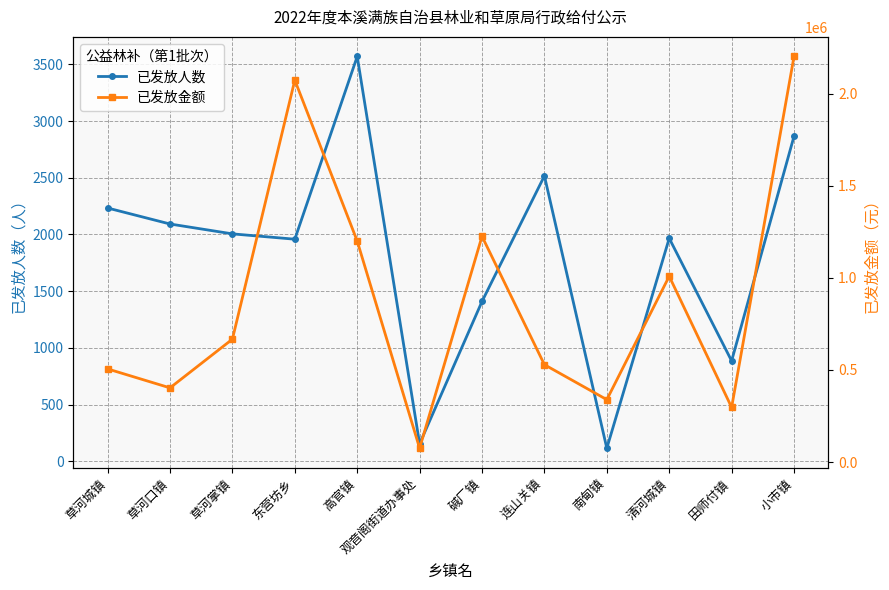

Rank the series at 田师付镇 from lowest to highest value.

已发放人数, 已发放金额